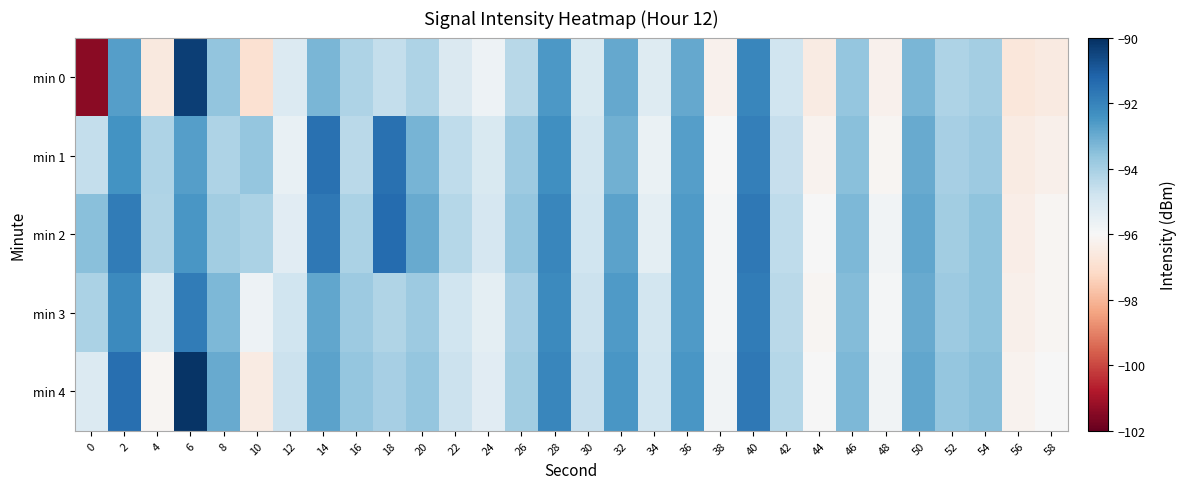

Reading right to left, extract all data points from this chart.

min 0: 58=-96.5	56=-96.7	54=-93.9	52=-94.2	50=-93.3	48=-96.3	46=-93.7	44=-96.5	42=-94.8	40=-92.1	38=-96.2	36=-92.9	34=-95.2	32=-92.9	30=-95.1	28=-92.5	26=-94.3	24=-95.7	22=-95.1	20=-94.1	18=-94.6	16=-94.1	14=-93.3	12=-95.2	10=-96.9	8=-93.6	6=-90.4	4=-96.6	2=-92.7	0=-101.4
min 1: 58=-96.3	56=-96.5	54=-93.8	52=-94.0	50=-93.0	48=-96.1	46=-93.5	44=-96.2	42=-94.6	40=-91.9	38=-96.0	36=-92.7	34=-95.6	32=-93.1	30=-94.9	28=-92.3	26=-93.8	24=-95.1	22=-94.5	20=-93.2	18=-91.5	16=-94.4	14=-91.5	12=-95.6	10=-93.7	8=-94.2	6=-92.7	4=-94.1	2=-92.4	0=-94.6
min 2: 58=-96.1	56=-96.4	54=-93.6	52=-93.9	50=-92.9	48=-95.8	46=-93.3	44=-96.0	42=-94.5	40=-91.7	38=-95.9	36=-92.6	34=-95.4	32=-92.8	30=-94.8	28=-92.1	26=-93.7	24=-95.0	22=-94.3	20=-93.0	18=-91.4	16=-94.1	14=-91.7	12=-95.3	10=-94.1	8=-93.9	6=-92.5	4=-94.2	2=-91.8	0=-93.5
min 3: 58=-96.1	56=-96.3	54=-93.6	52=-93.8	50=-93.0	48=-95.9	46=-93.4	44=-96.1	42=-94.4	40=-91.8	38=-95.9	36=-92.6	34=-94.9	32=-92.6	30=-94.7	28=-92.2	26=-94.0	24=-95.4	22=-94.8	20=-93.8	18=-94.2	16=-93.8	14=-92.9	12=-94.8	10=-95.7	8=-93.3	6=-91.8	4=-95.1	2=-92.2	0=-94.1
min 4: 58=-96.0	56=-96.2	54=-93.5	52=-93.7	50=-92.9	48=-95.8	46=-93.3	44=-96.0	42=-94.3	40=-91.7	38=-95.8	36=-92.5	34=-94.8	32=-92.5	30=-94.6	28=-92.1	26=-93.9	24=-95.3	22=-94.7	20=-93.7	18=-94.0	16=-93.7	14=-92.8	12=-94.7	10=-96.5	8=-93.0	6=-90.1	4=-96.1	2=-91.5	0=-95.2